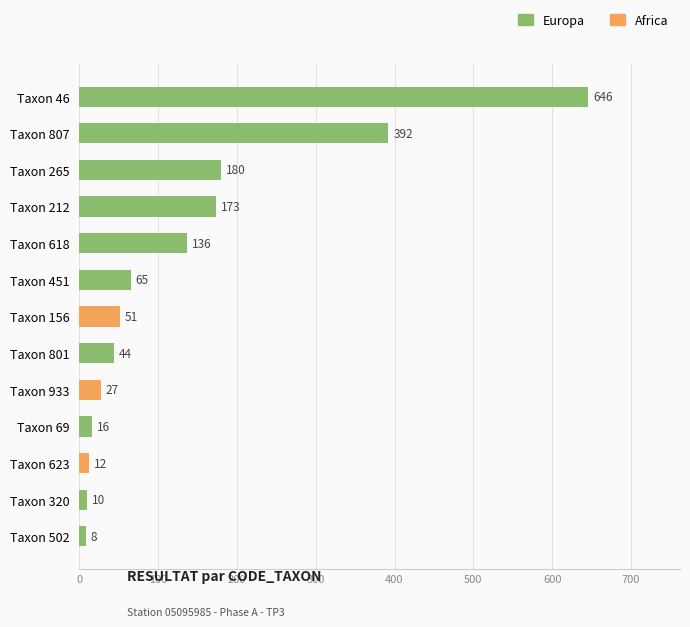

Which series has the widest spread of values?

Europa